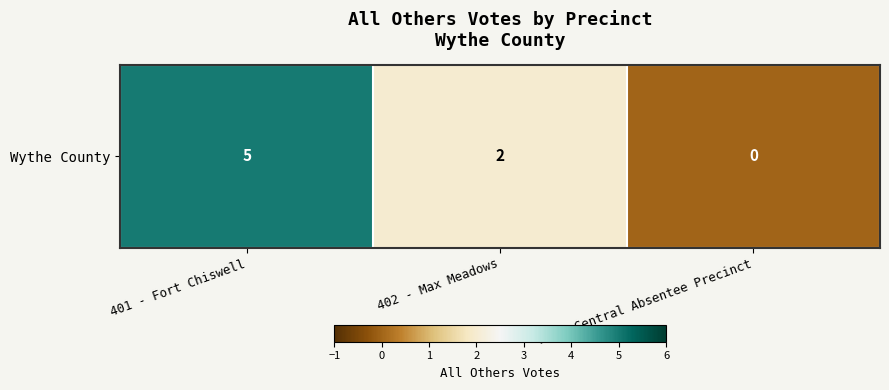

List the labels in order of value, largest first.

401 - Fort Chiswell, 402 - Max Meadows, Ab - Central Absentee Precinct